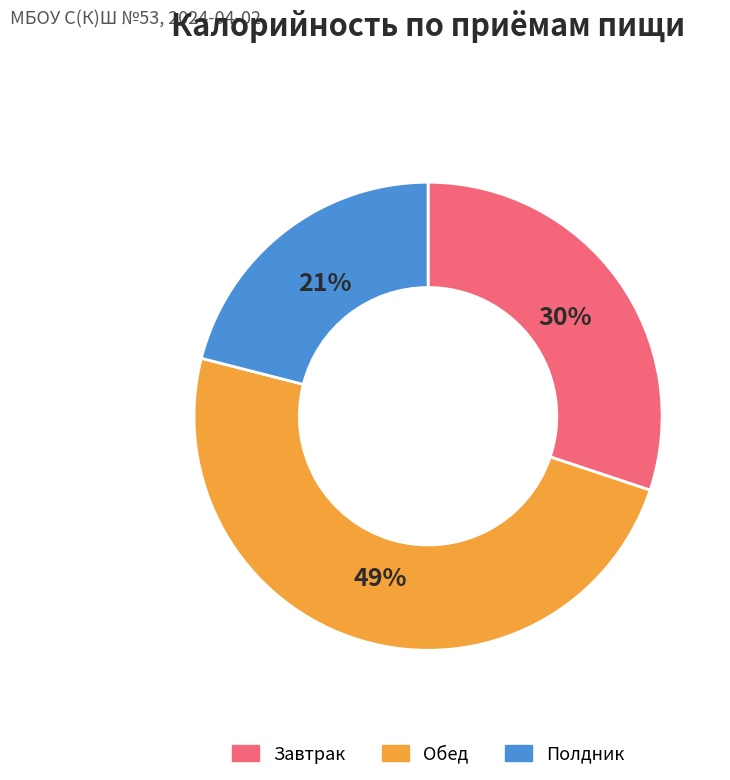

Is it true that Завтрак is 42% of the pie?

False